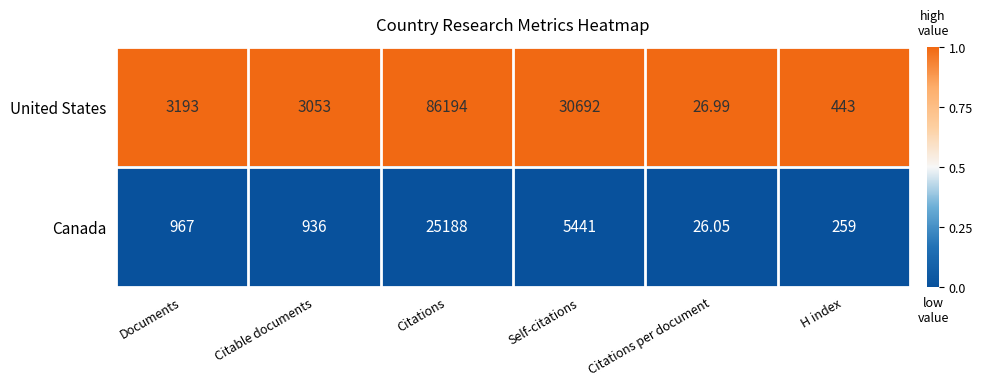

Which series has the largest range (max minus min)?

United States